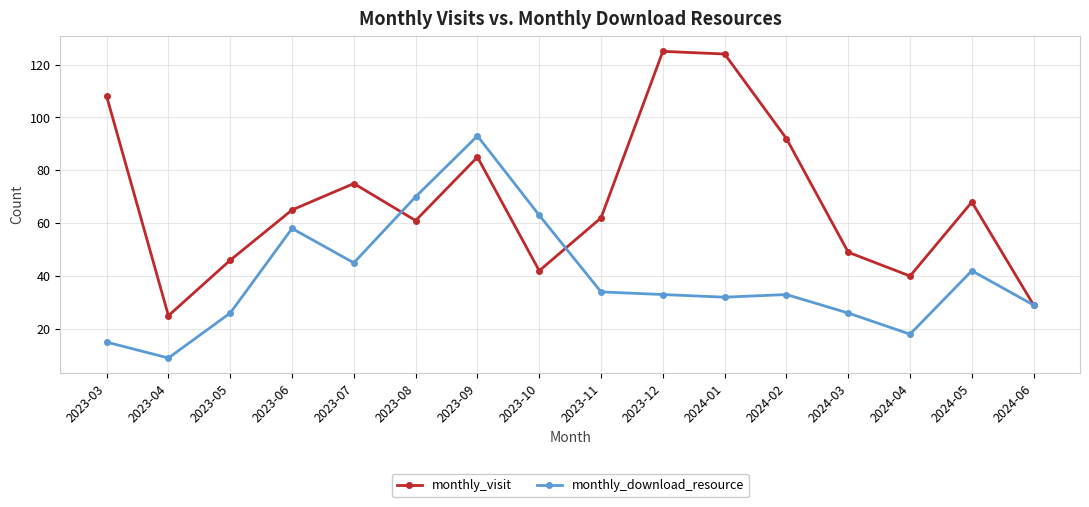

What is the label of the 9th point from the right?

2023-10